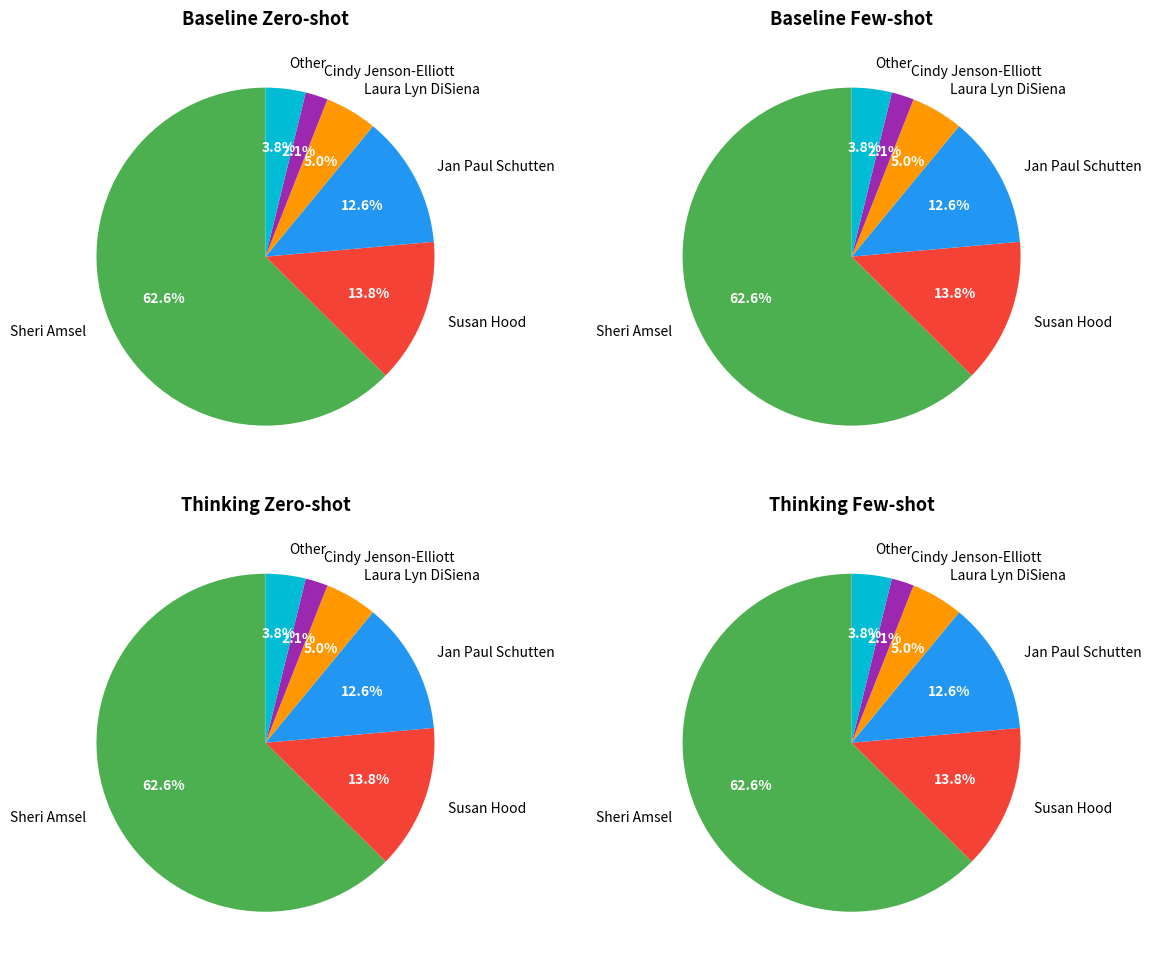

Does Sheri Amsel (2137653374) represent more than half of the total?

Yes